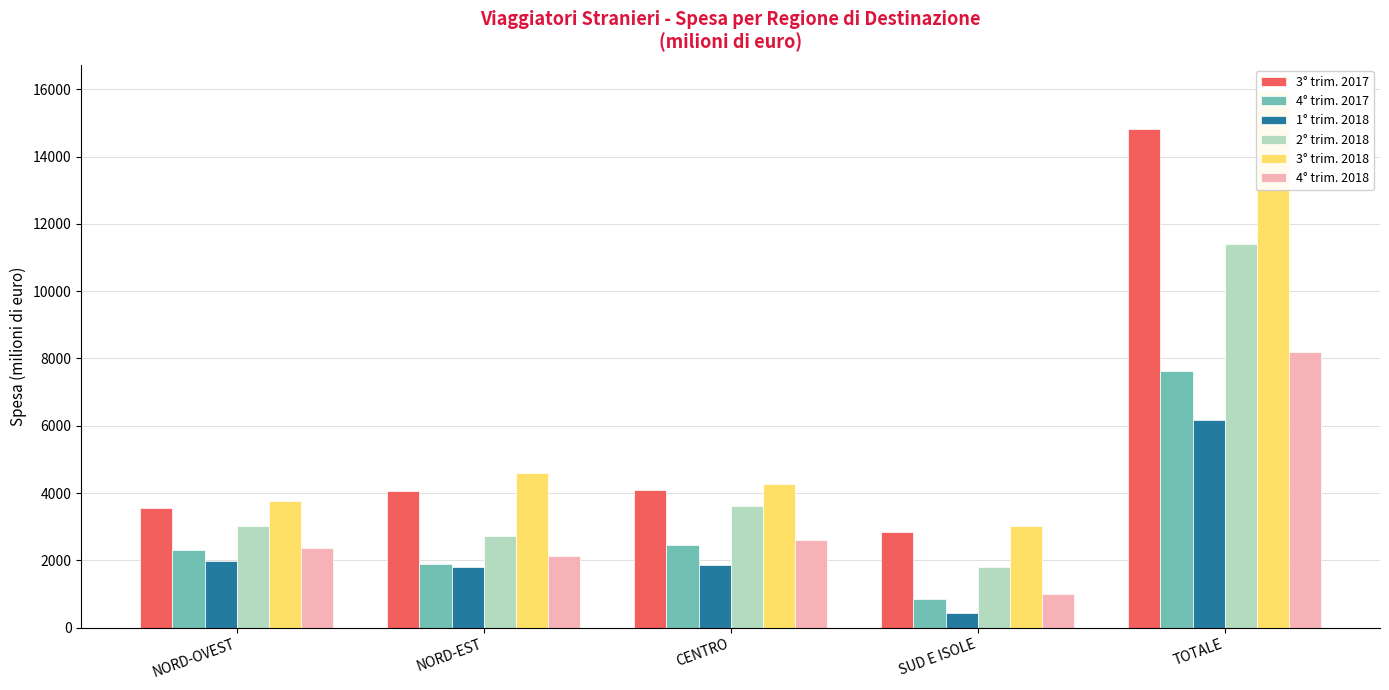

True or false: 4° trim. 2018 has a value of 1280.8 at NORD-OVEST.

False